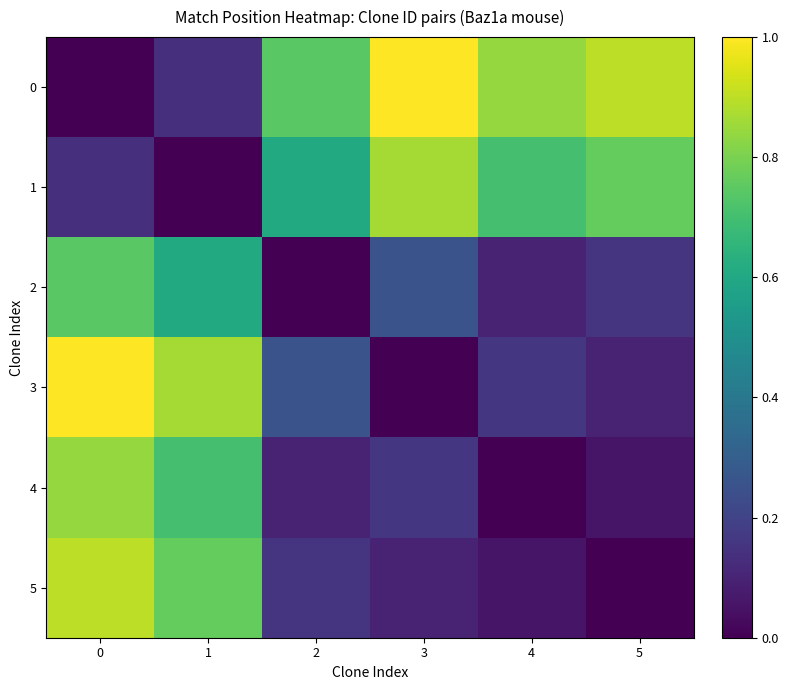

Reading left to right, list all the values displayed in this chart.

0: 0=0.0	1=0.1	2=0.7	3=1.0	4=0.8	5=0.9
1: 0=0.1	1=0.0	2=0.6	3=0.9	4=0.7	5=0.8
2: 0=0.7	1=0.6	2=0.0	3=0.3	4=0.1	5=0.2
3: 0=1.0	1=0.9	2=0.3	3=0.0	4=0.2	5=0.1
4: 0=0.8	1=0.7	2=0.1	3=0.2	4=0.0	5=0.1
5: 0=0.9	1=0.8	2=0.2	3=0.1	4=0.1	5=0.0